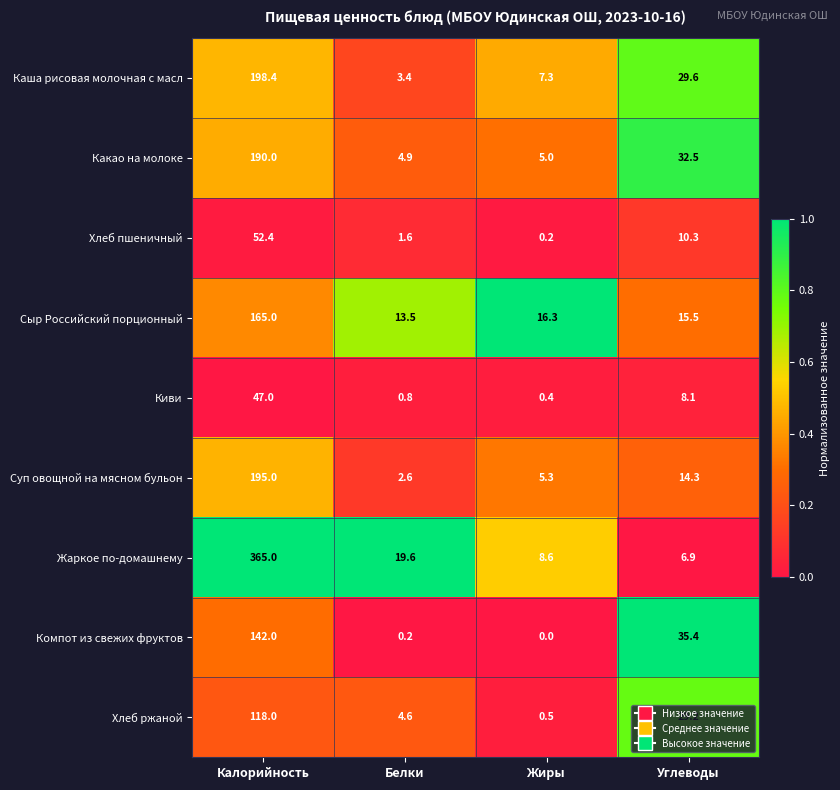

What is the maximum value shown in the chart?

365.0